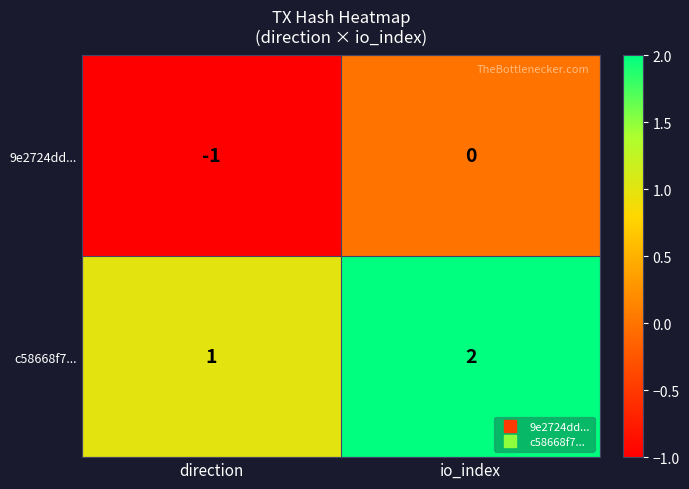

At which category does the chart reach its peak across all series?

io_index